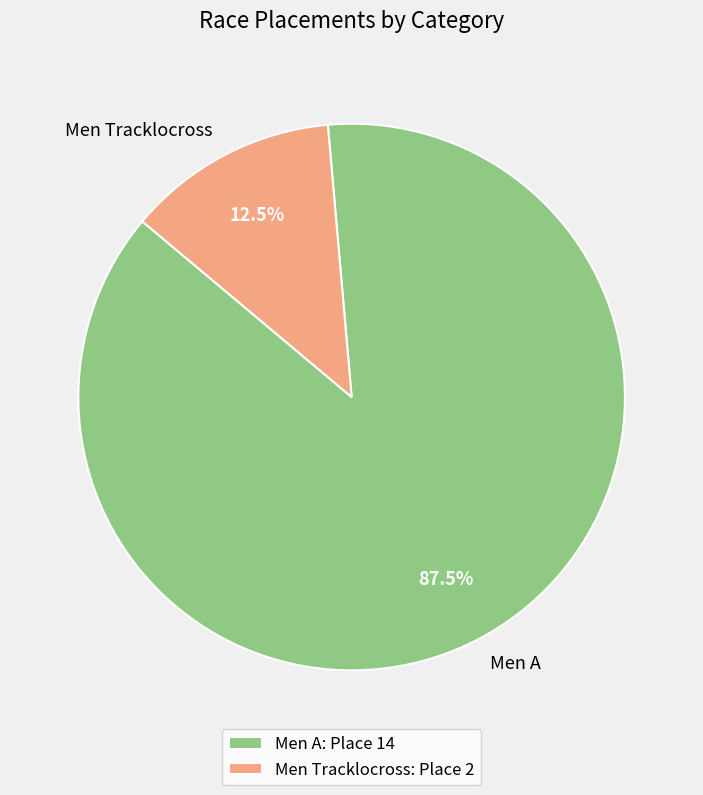

Combined, do Men A and Men Tracklocross account for over 50%?

Yes